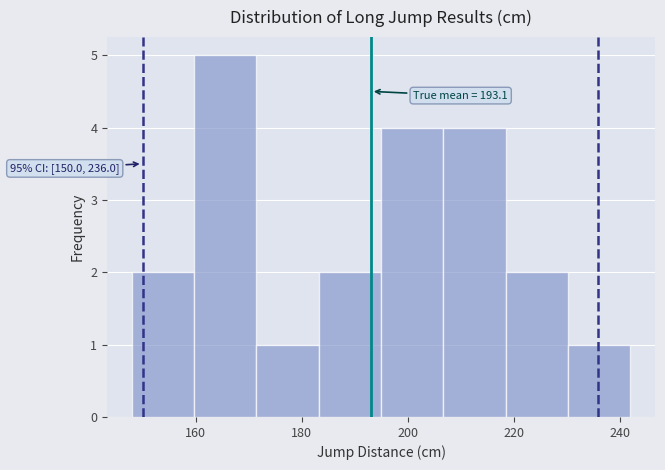

Which range on the x-axis has the tallest bar?

160 to 172